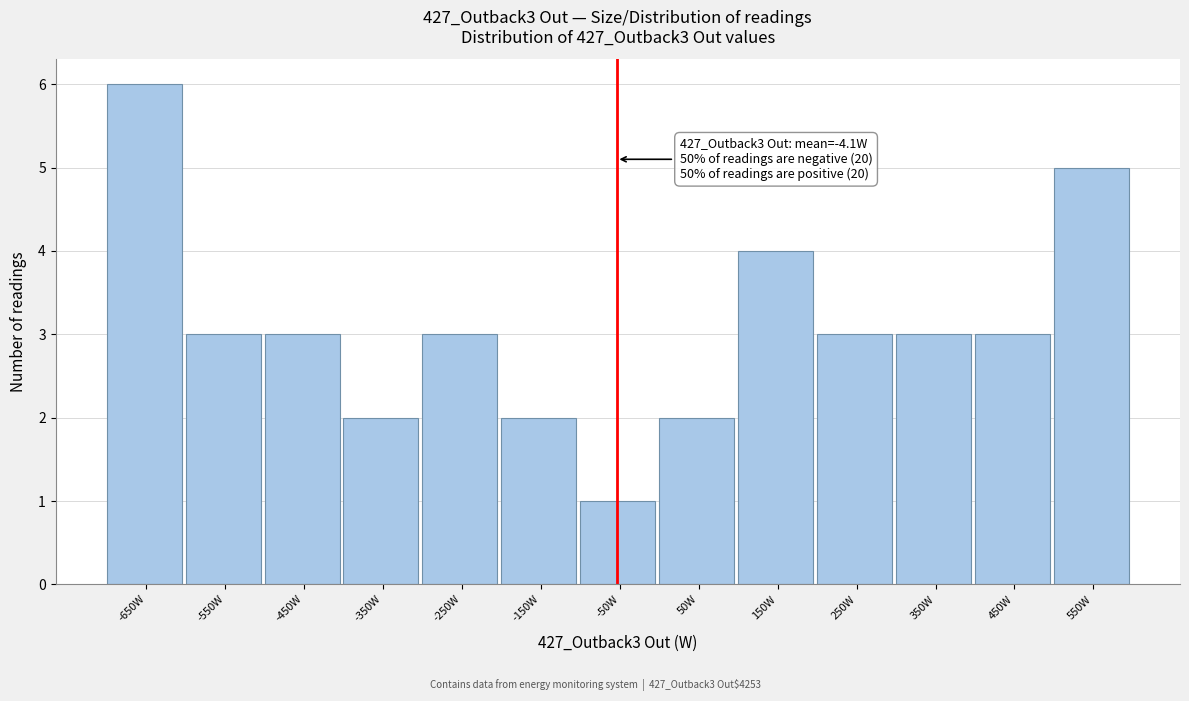

Reading right to left, list all the values displayed in this chart.

5	3	3	3	4	2	1	2	3	2	3	3	6